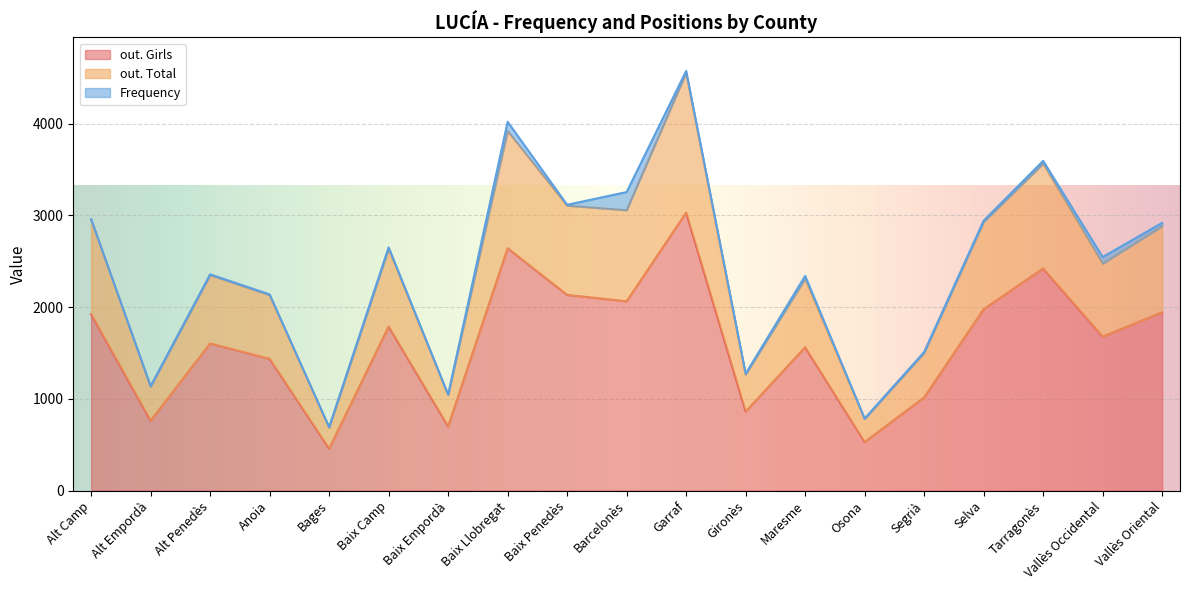

True or false: out. Total and out. Girls intersect in this chart.

False